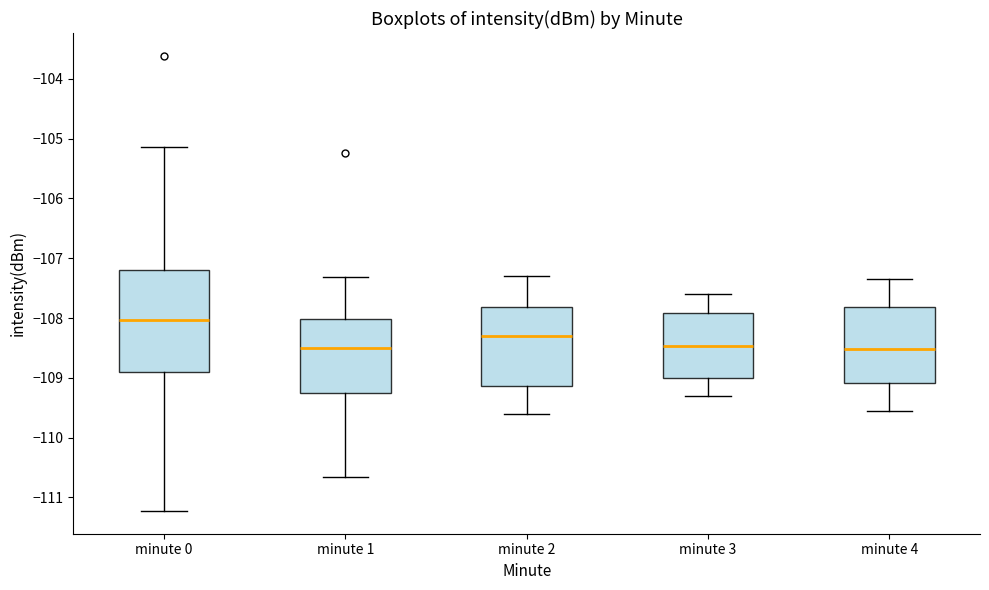

Comparing the boxes themselves (not the whiskers), which one is the tallest?

minute 0